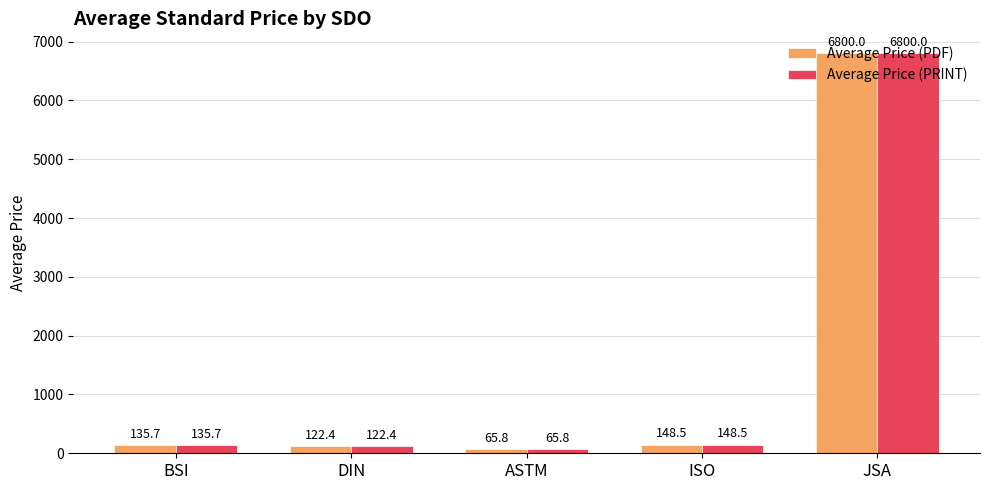

List the labels in order of Average Price (PRINT) value, largest first.

JSA, ISO, BSI, DIN, ASTM